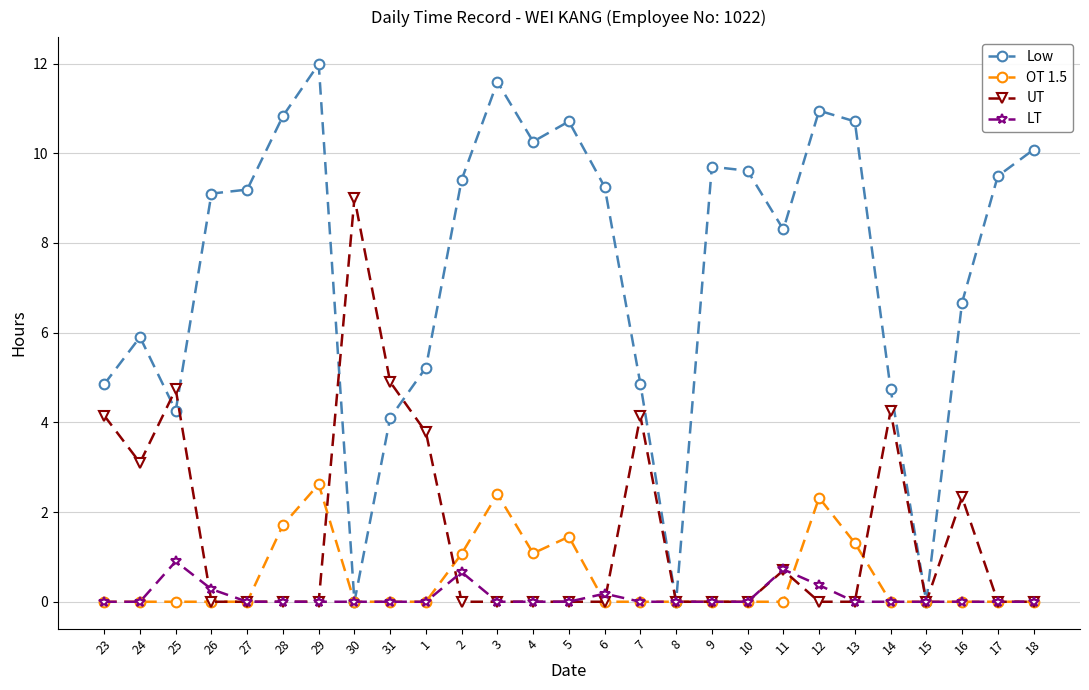

List the series in order of their peak value, highest first.

Low, UT, OT 1.5, LT